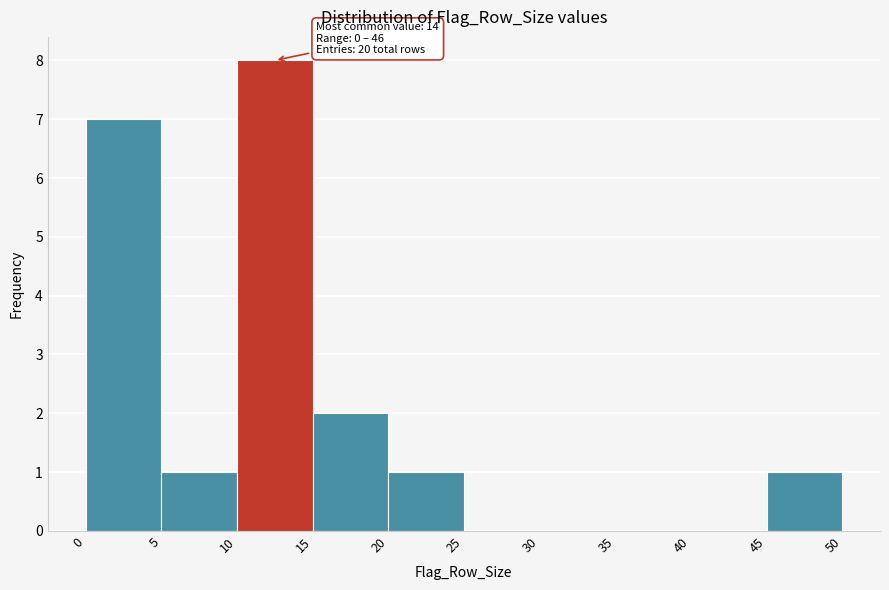

Over which range of the x-axis is the bar tallest?

10 to 15